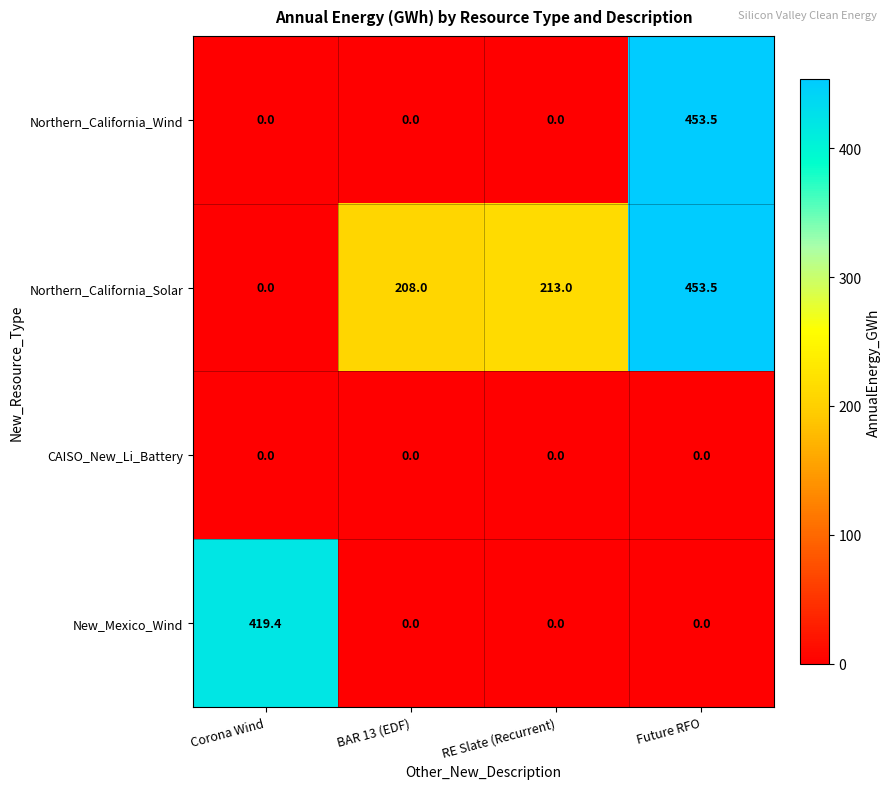

What is the total value across all series at Future RFO?

907.0